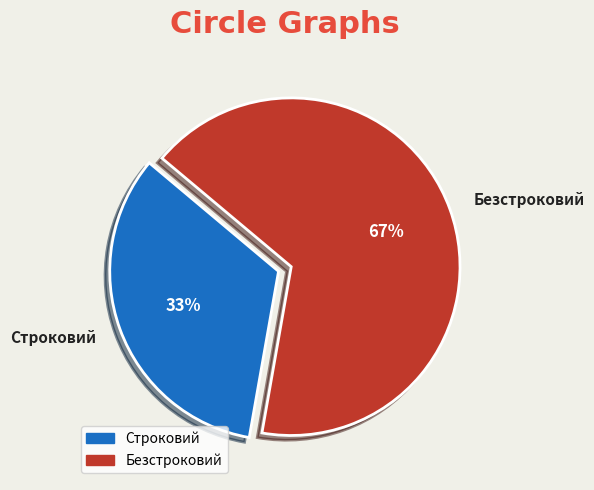

How many segments does this pie chart have?

2